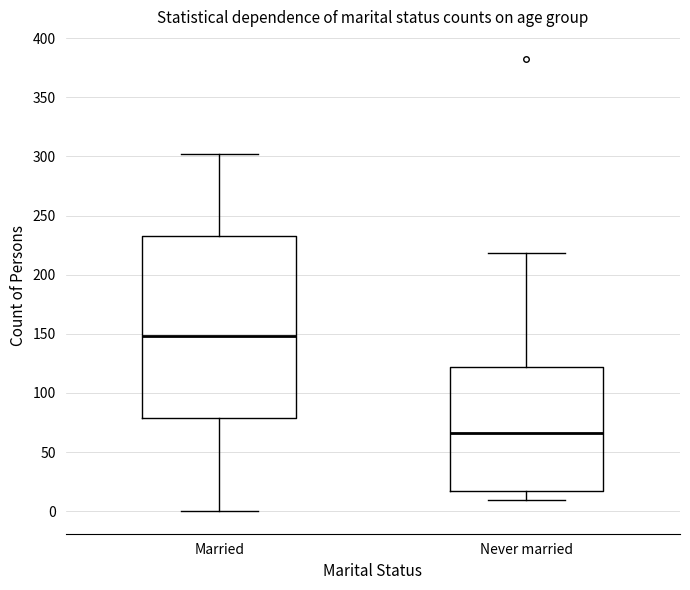

Reading left to right, read every box against the y-axis: the position of its median line, the range the box covers, and the ends of its whiskers. The values are not printed on the chart, so give them approximately, as read against the axis.

Married: median 150, box 80 to 235, whiskers 0 to 300
Never married: median 65, box 15 to 120, whiskers 10 to 220